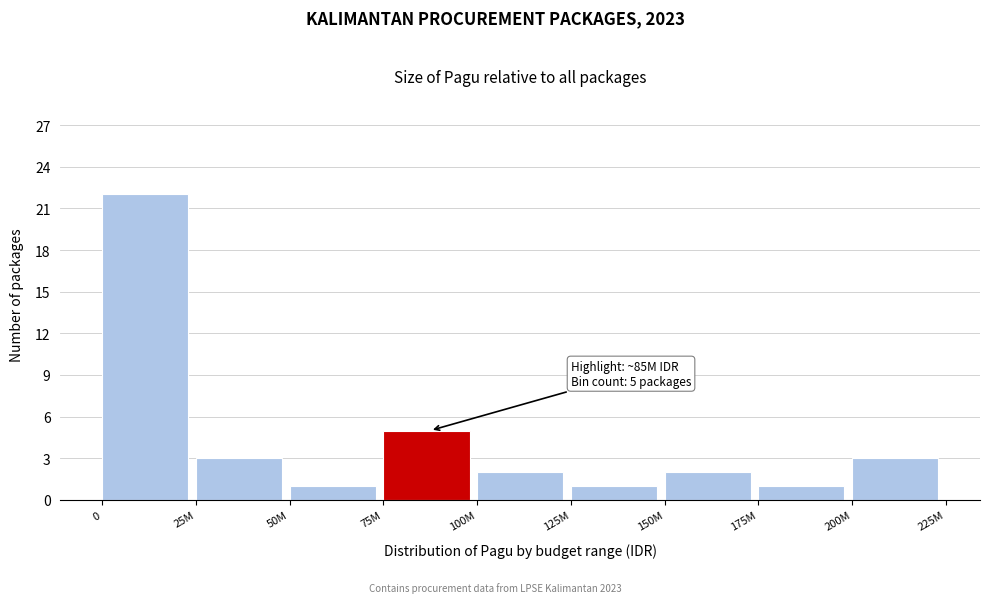

Reading left to right, list all the values displayed in this chart.

22	3	1	5	2	1	2	1	3